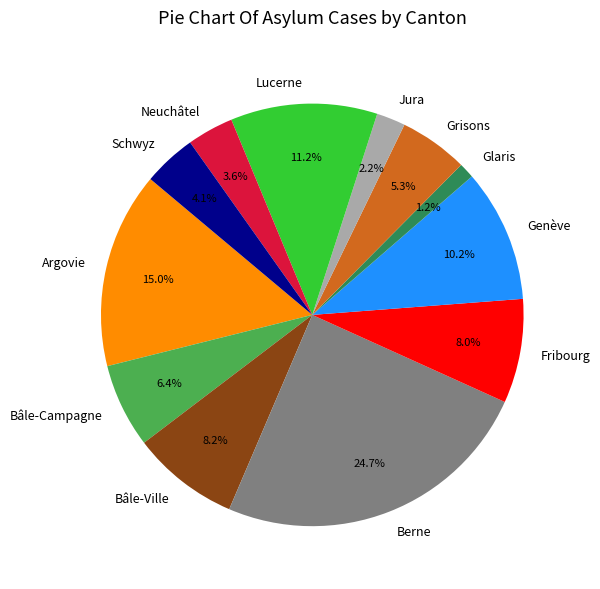

Does Neuchâtel account for over 50% of the chart?

No